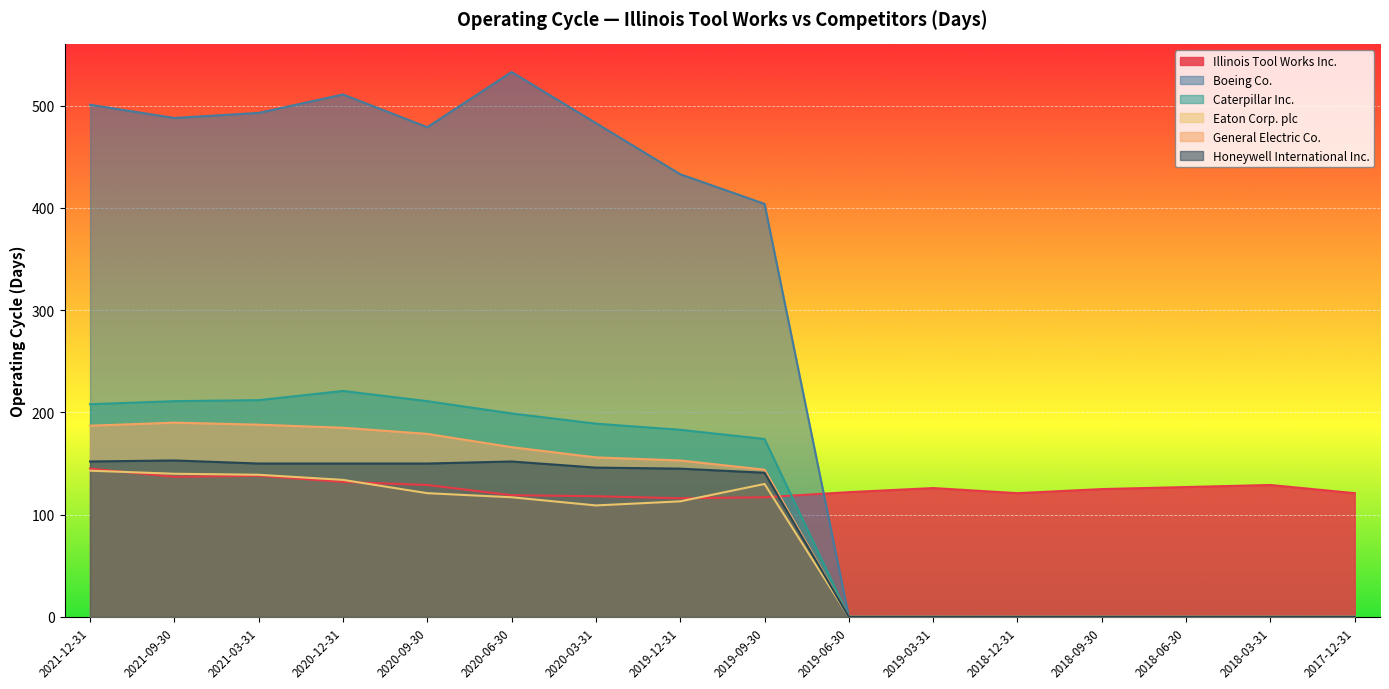

Which series has the widest spread of values?

Boeing Co.